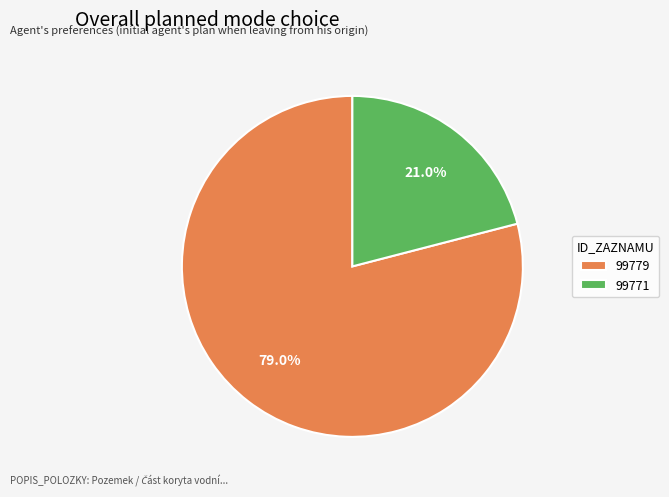

Which has a higher value, 99771 or 99779?

99779